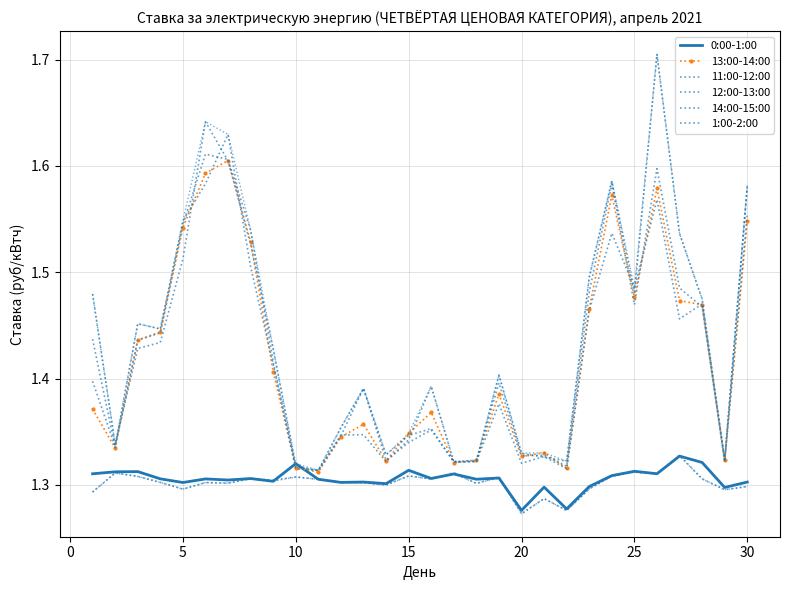

How many distinct data groups are displayed?

6